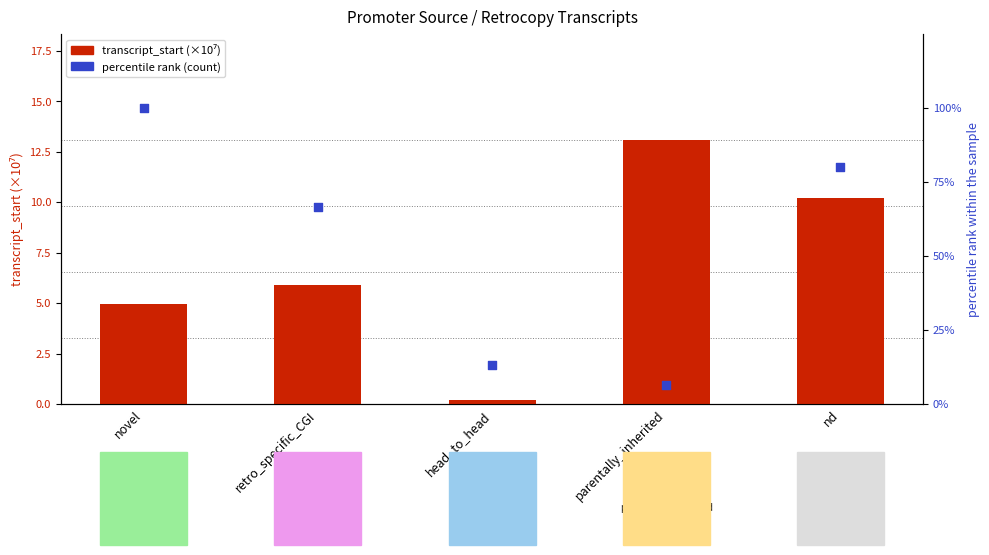

Which series has the largest total across all categories?

percentile rank (count)